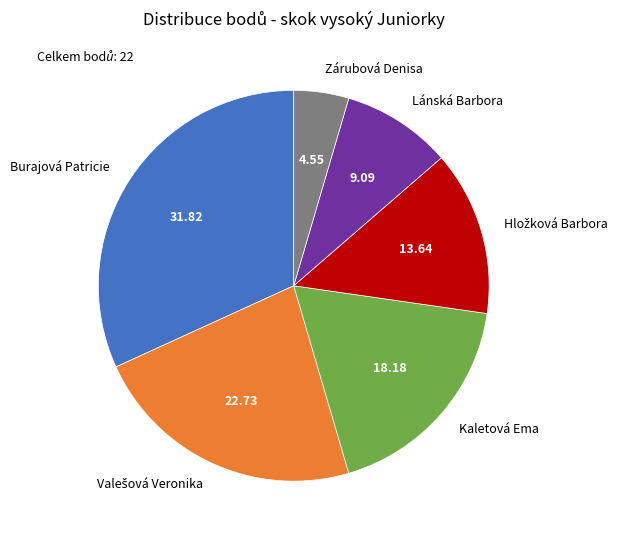

Which has a higher value, Zárubová Denisa or Burajová Patricie?

Burajová Patricie